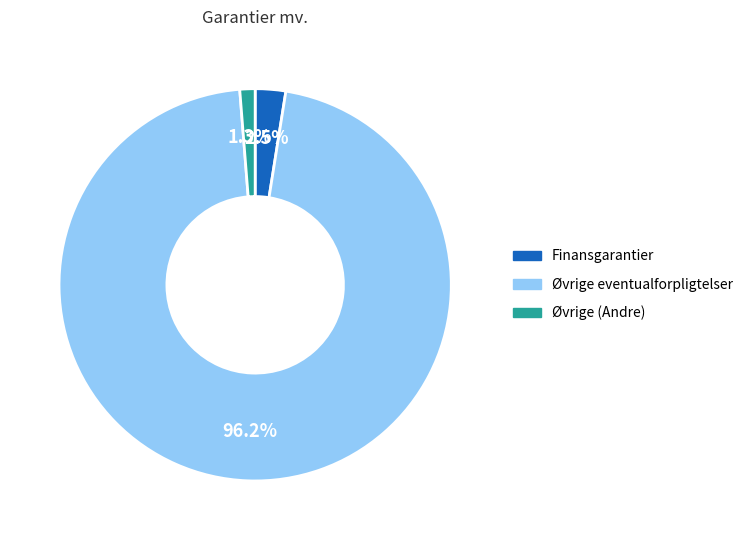

Is there any slice that represents more than half of the pie?

Yes